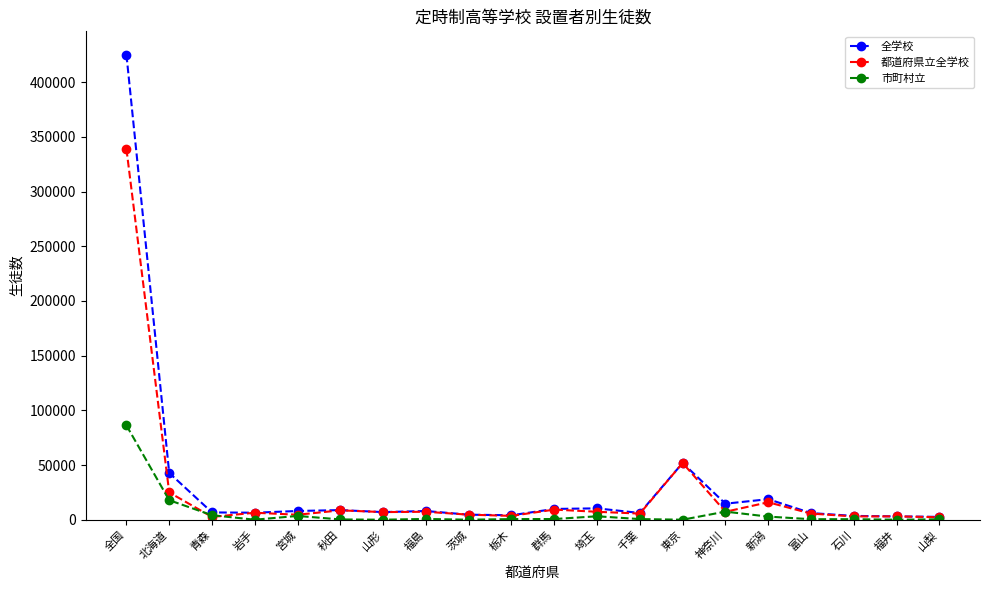

Does the chart display data point markers on the line(s)?

Yes